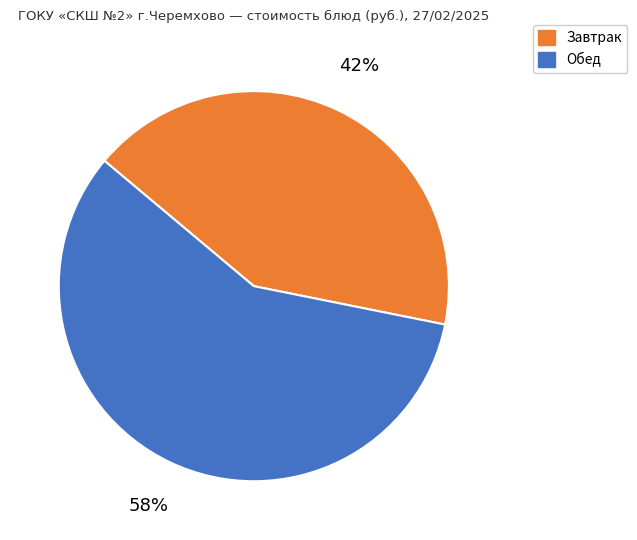

How many segments does this pie chart have?

2